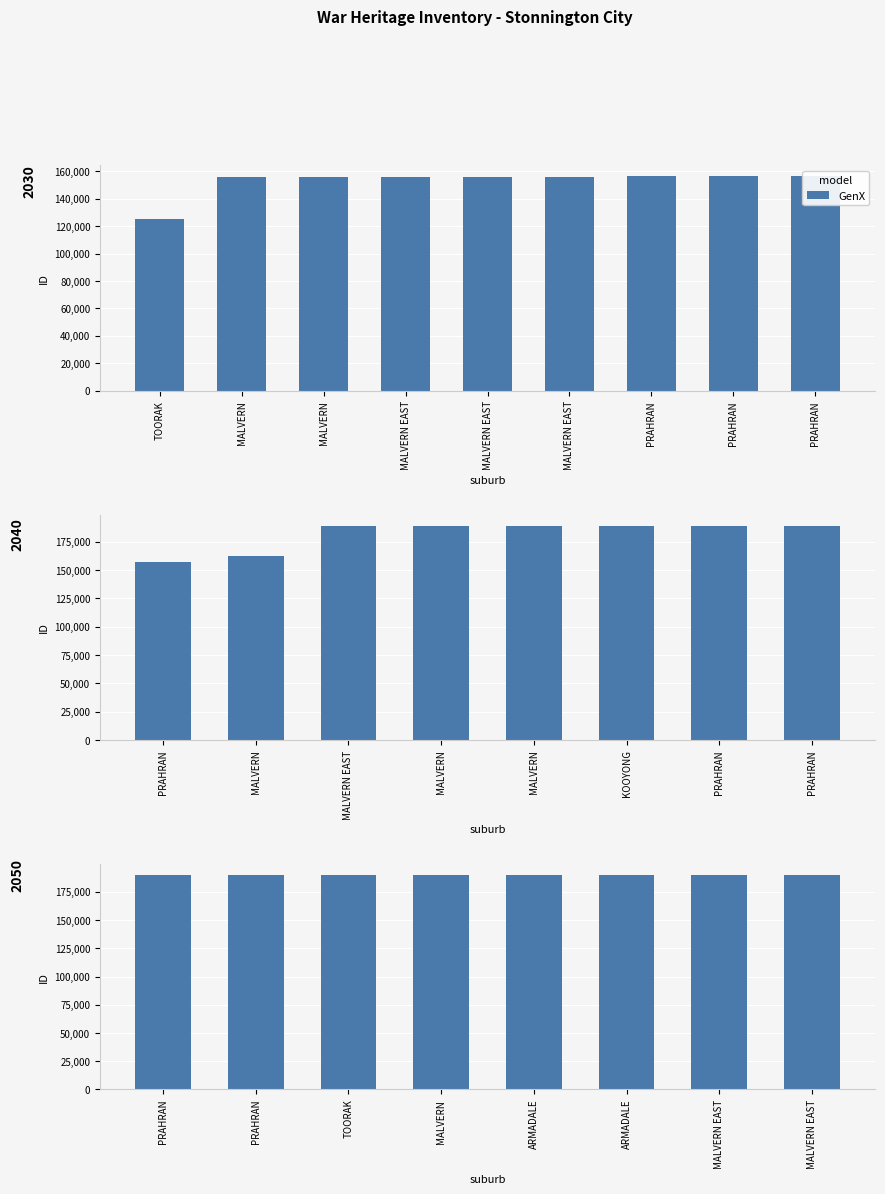

At which label does the data first exceed 189937?

ARMADALE